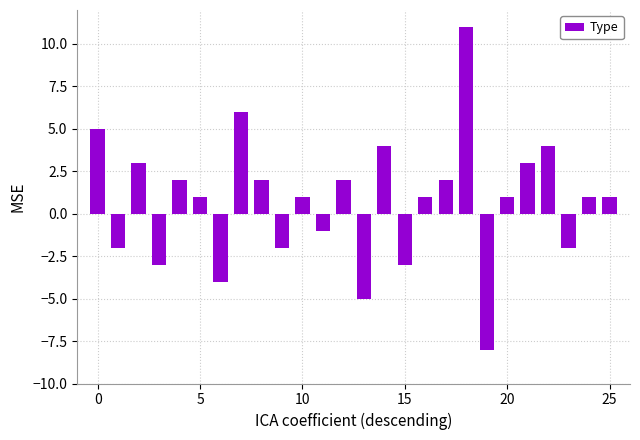

What is the smallest value displayed?

-8